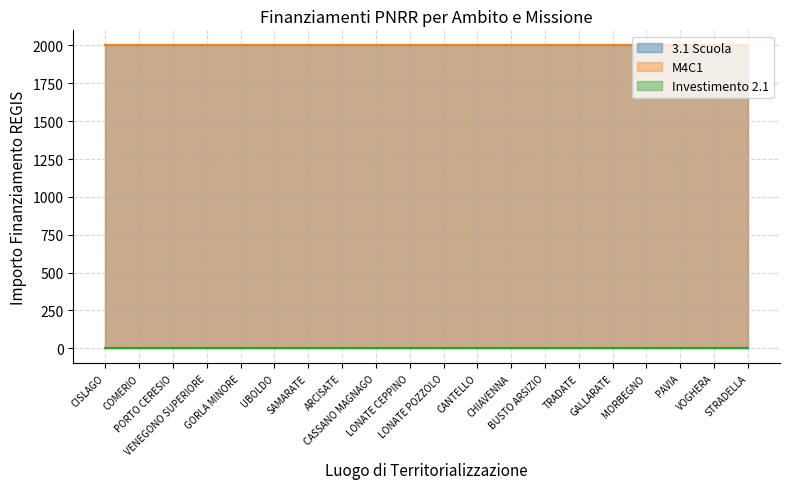

Is it true that Investimento 2.1 equals 1.1 at CANTELLO?

False